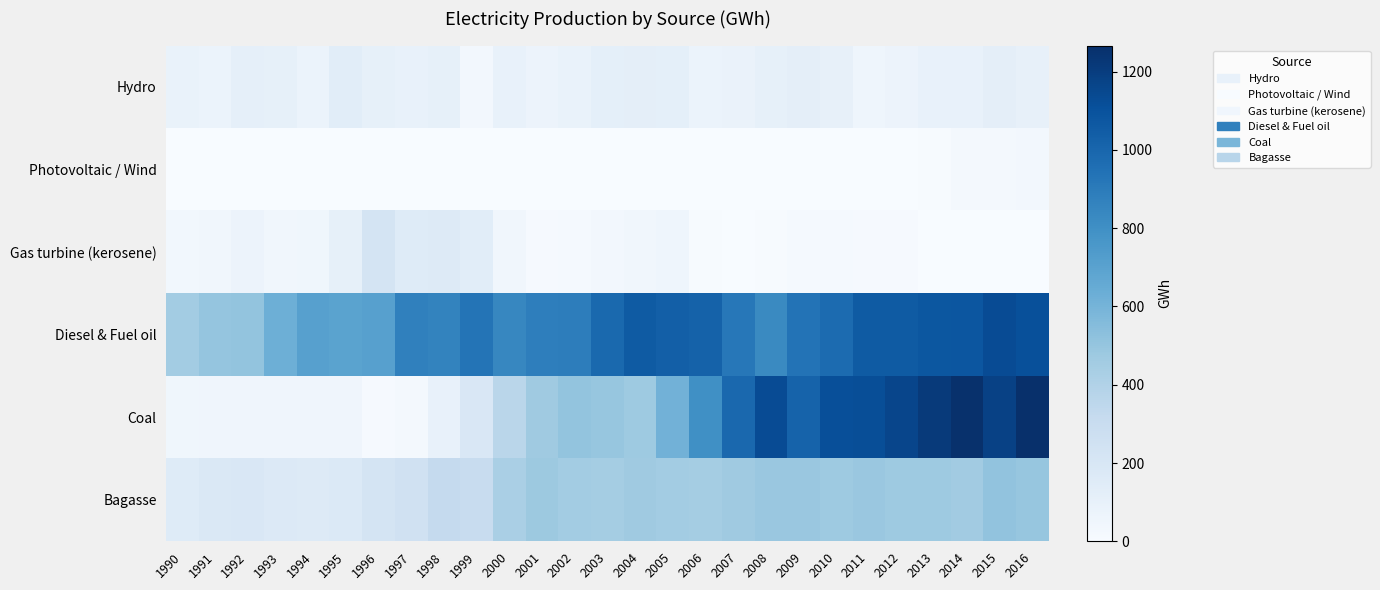

What is the maximum value shown in the chart?

1266.8